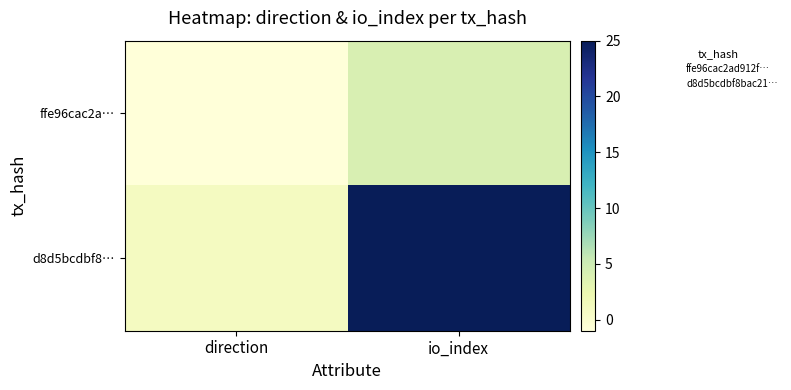

Reading left to right, what are all the values shown in this chart?

ffe96cac2a…: direction=-1	io_index=4
d8d5bcdbf8…: direction=1	io_index=25